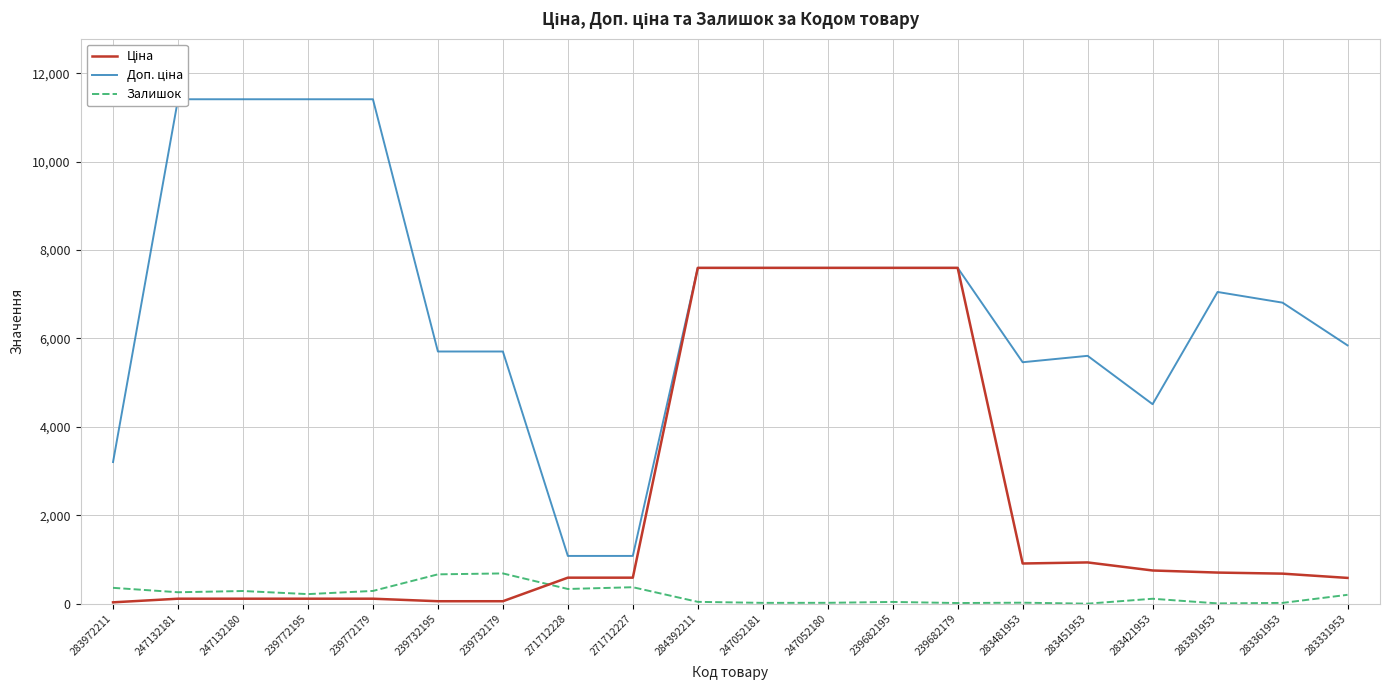

Which series has the largest total across all categories?

Доп. ціна